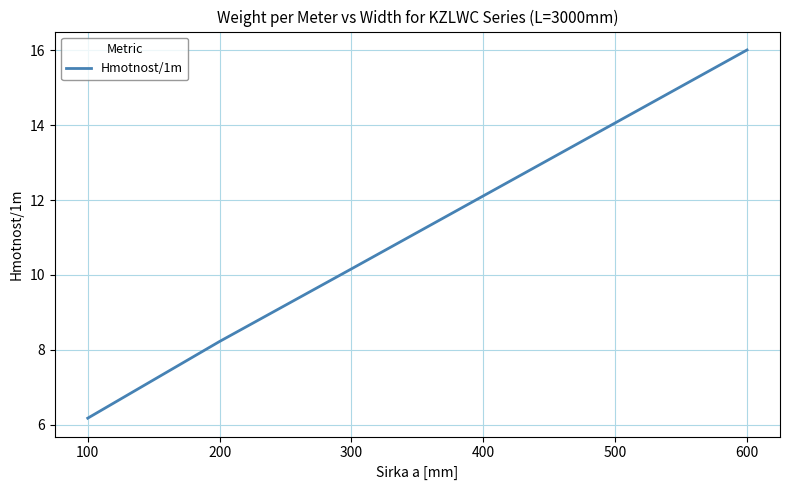

What is the greatest value displayed?

16.0